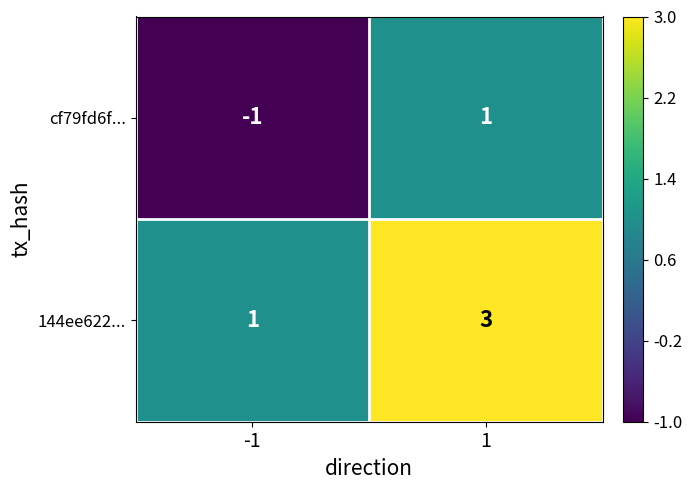

What is the sum of the 144ee622... values at -1 and 1?

4